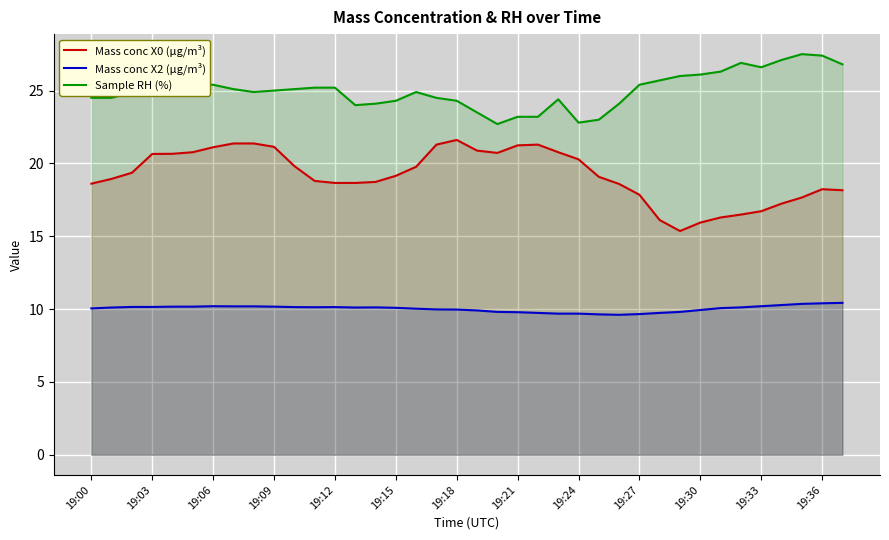

How many lines are shown in the chart?

3